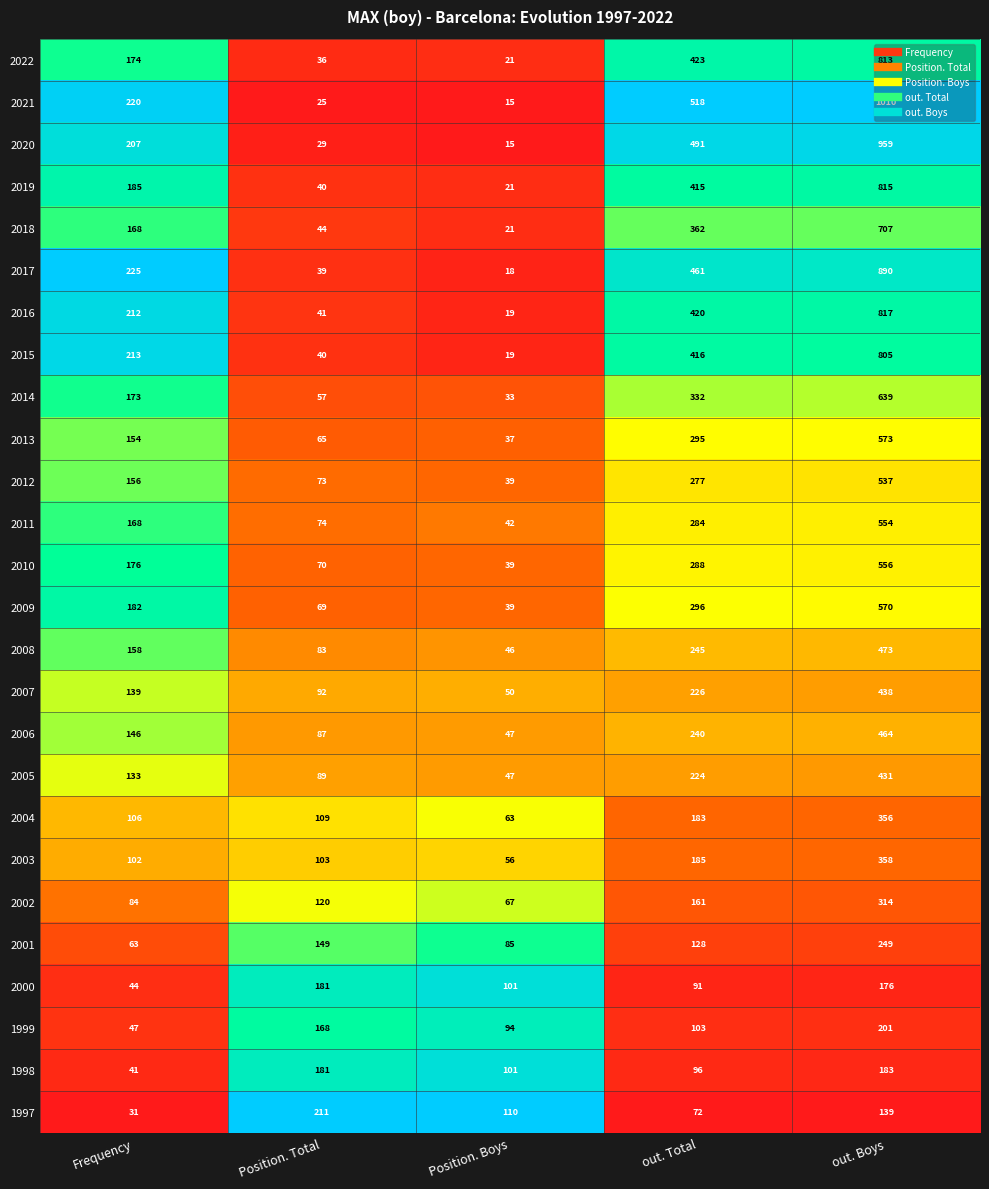

Which series has the largest total across all categories?

2021